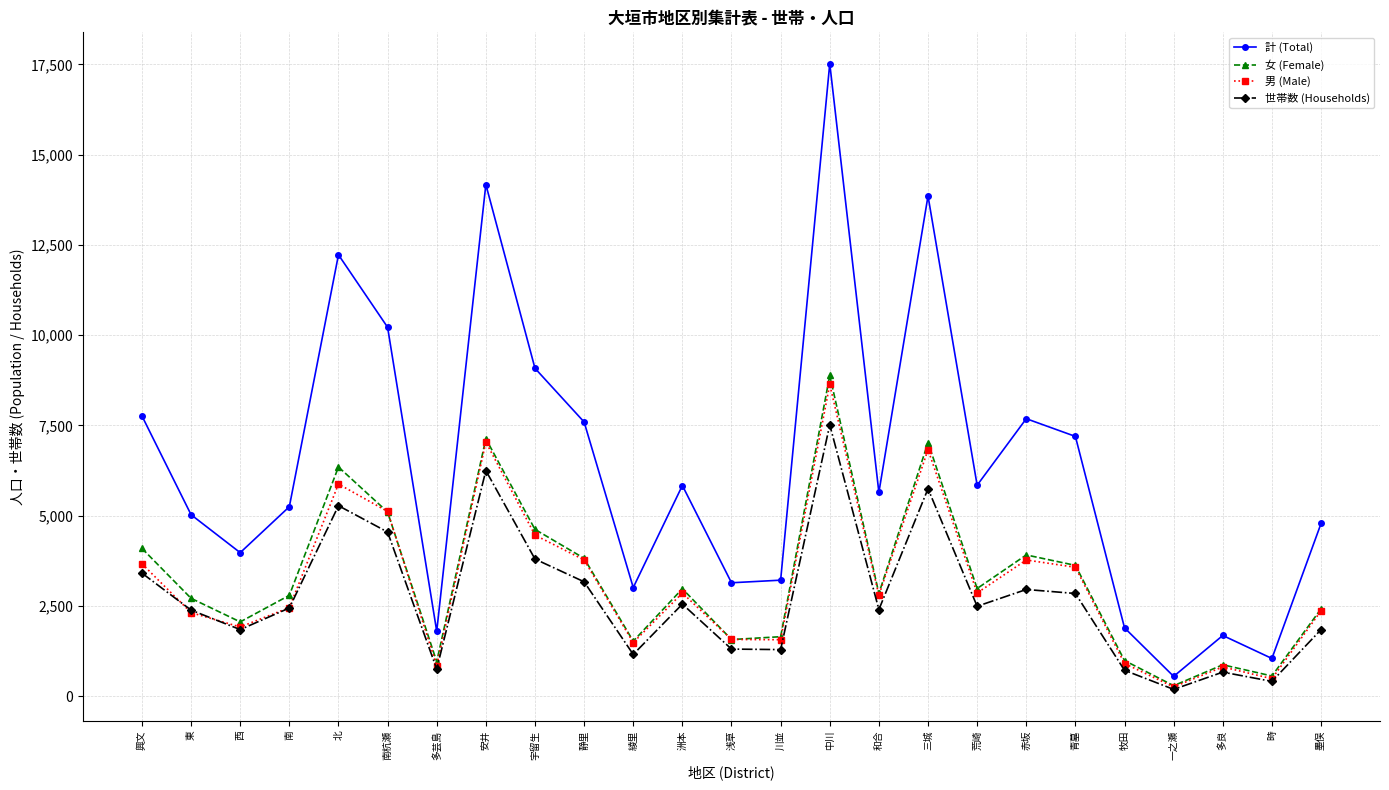

What is the difference between the maximum and minimum values in the 世帯数 (Households) series?

7327